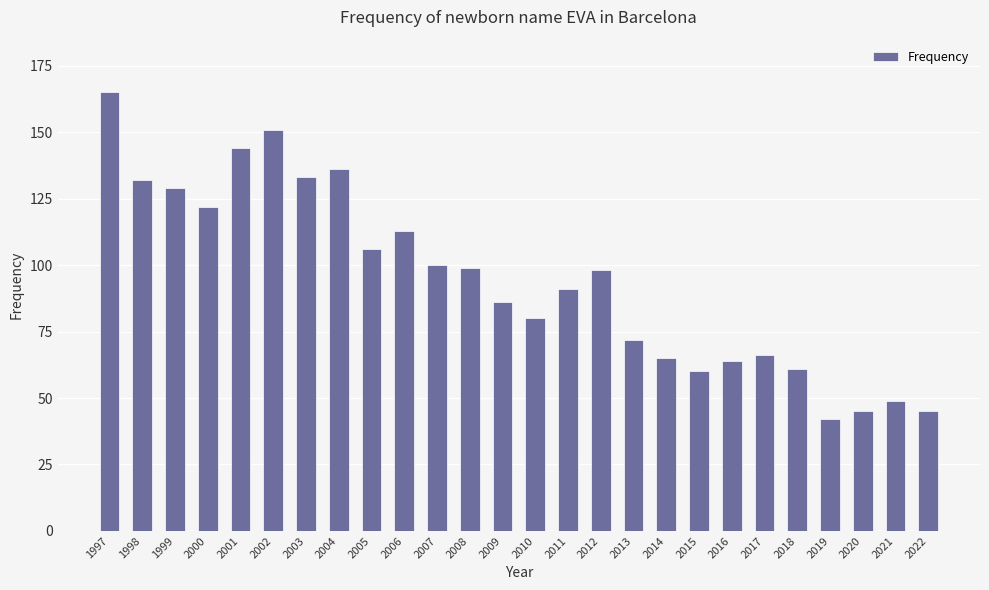

What is the average value?

94